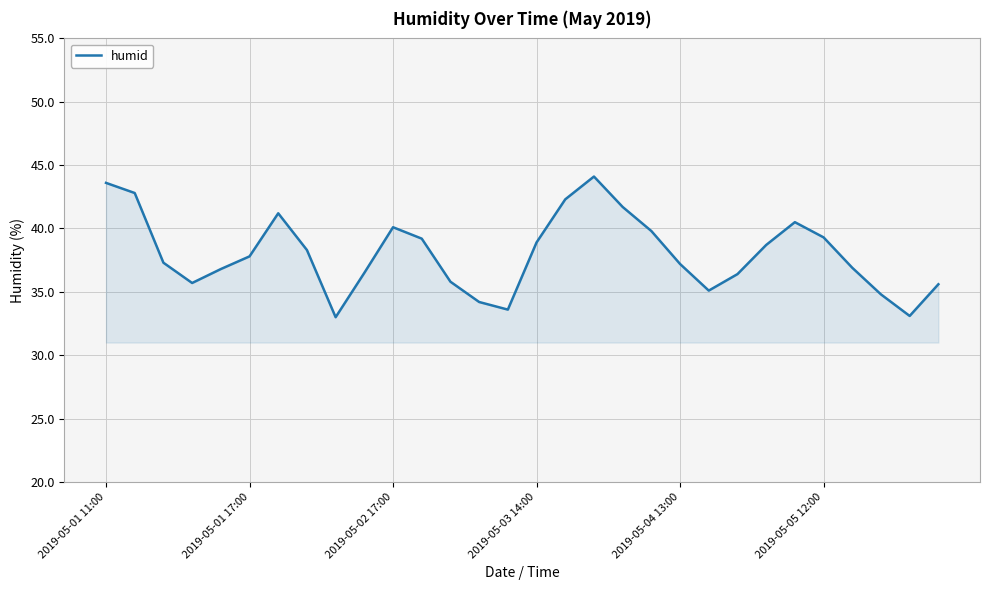

What is the difference between the maximum and minimum values?

11.1